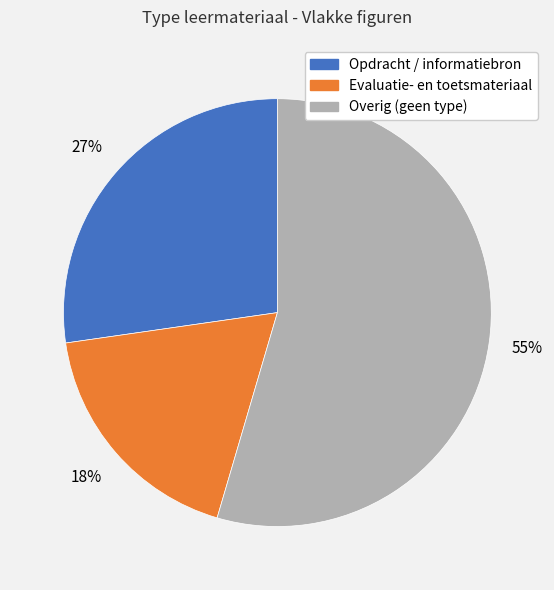

Is the sum of Overig (geen type) and Evaluatie- en toetsmateriaal greater than half?

Yes